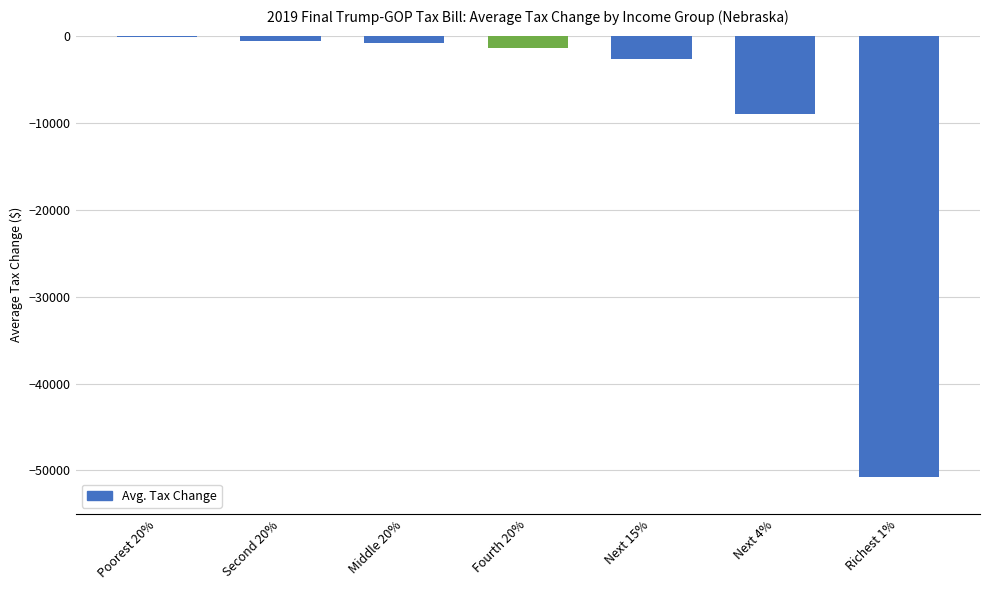

What is the sum of all values?

-65460